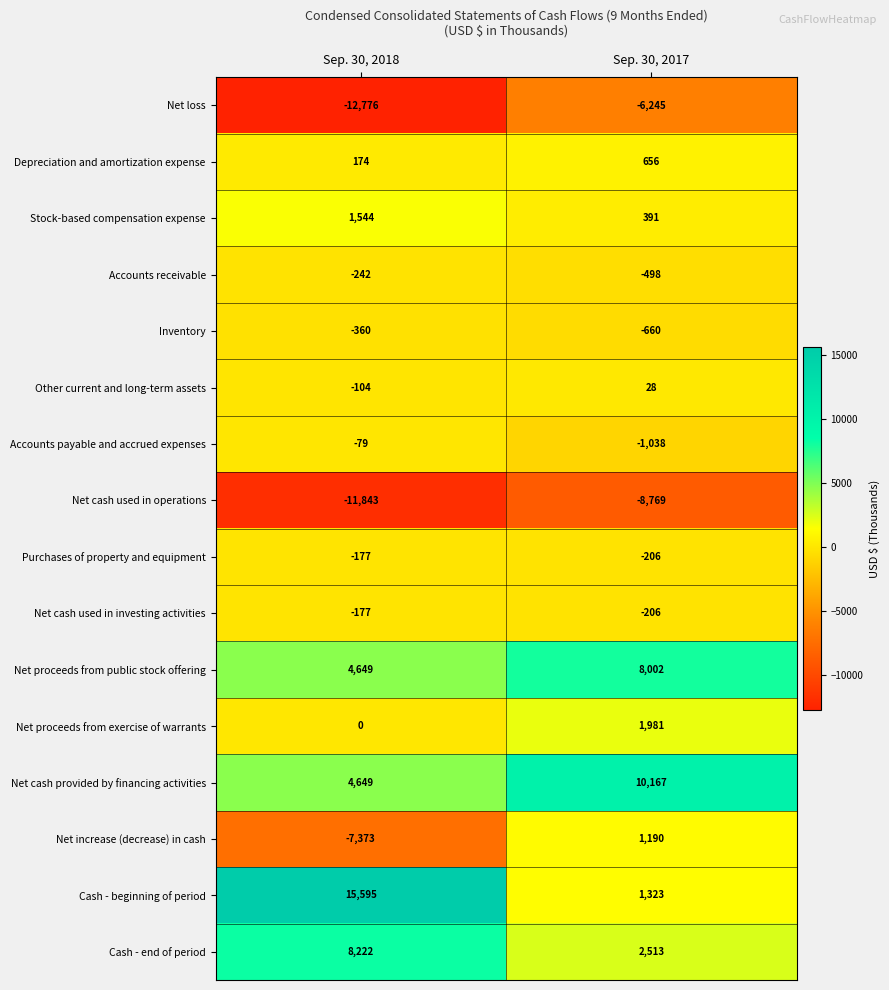

What is the approximate value of Accounts payable and accrued expenses at Sep. 30, 2017, to the nearest 50?

-1050